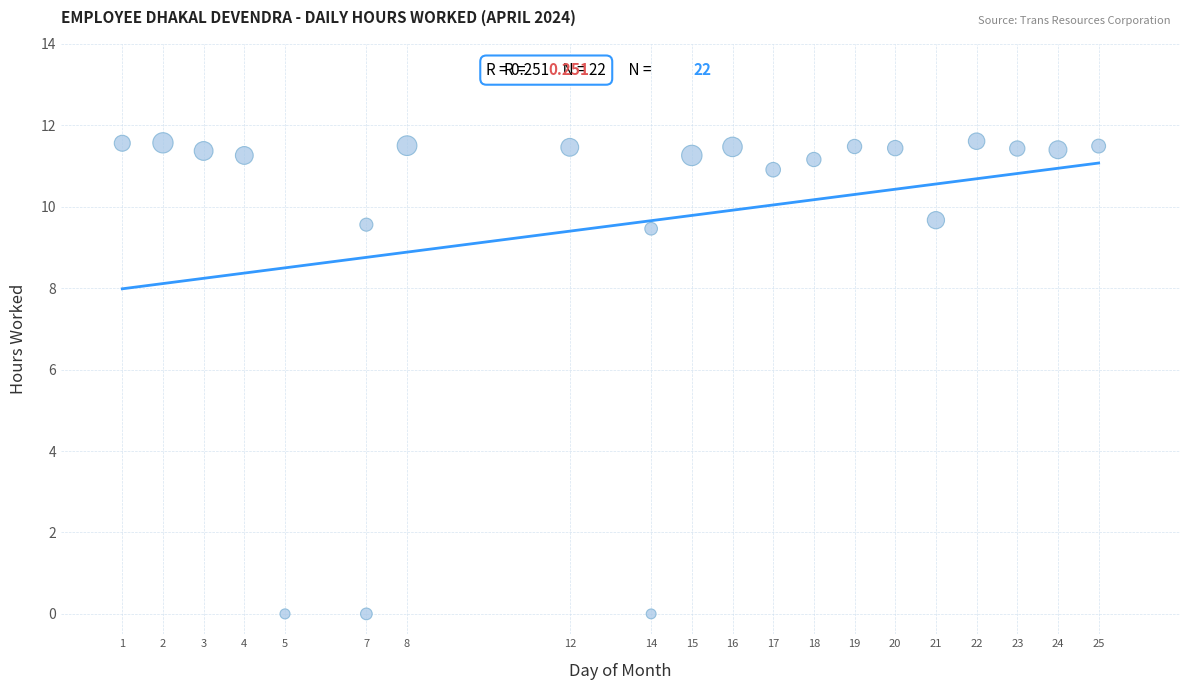

What is the range of Y values (max minus min)?

11.6